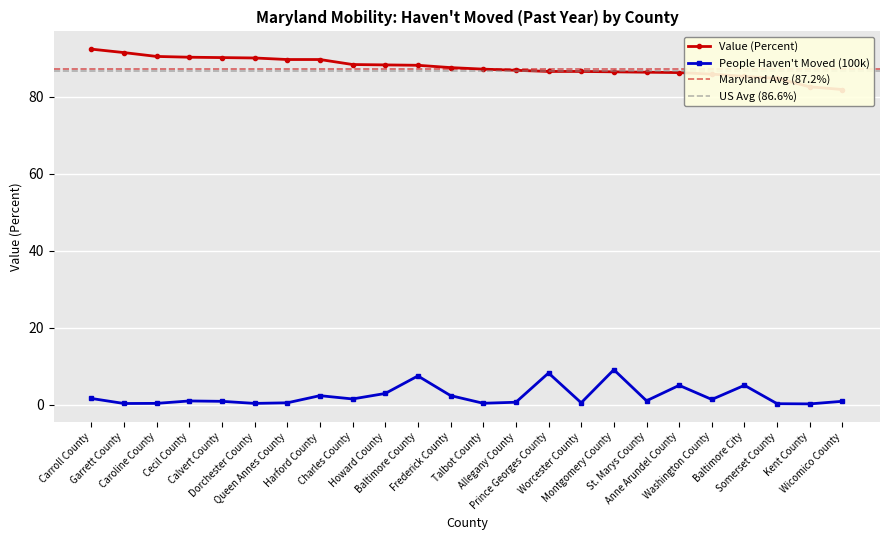

What position from the left is Anne Arundel County?

19